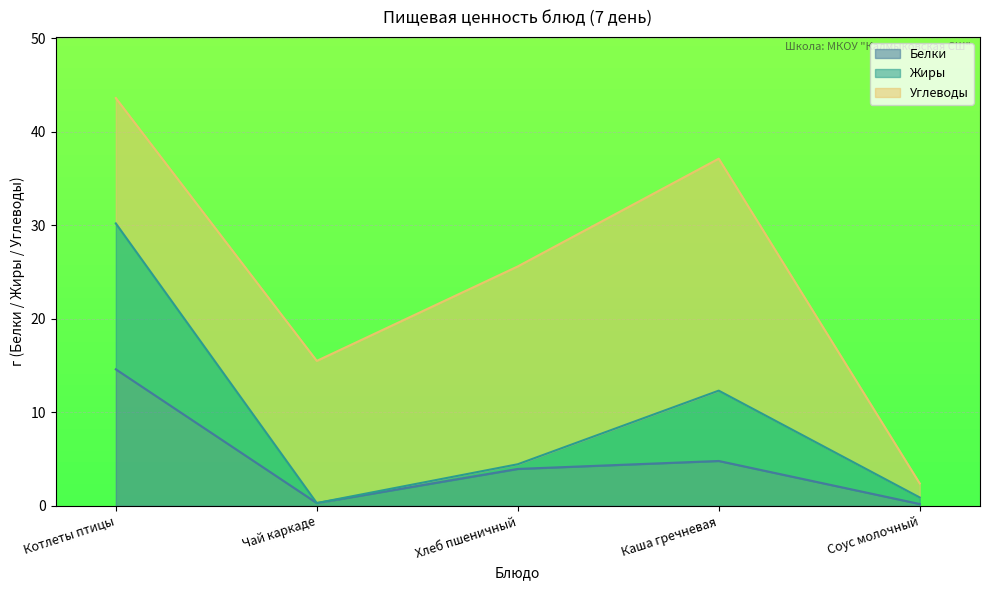

The Белки series shows 4.8 at Каша гречневая. True or false?

True